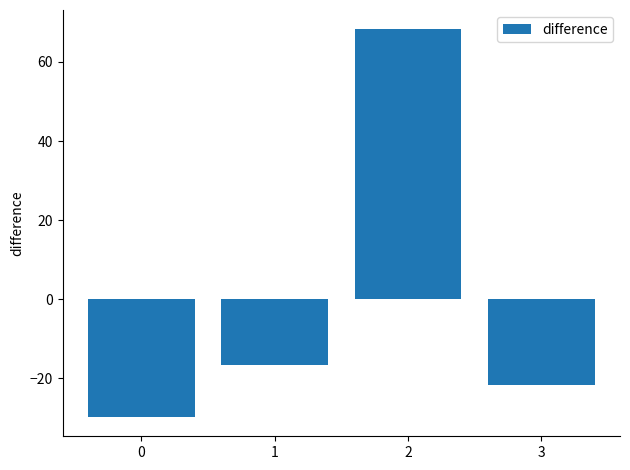

List the labels in order of value, smallest first.

0, 3, 1, 2